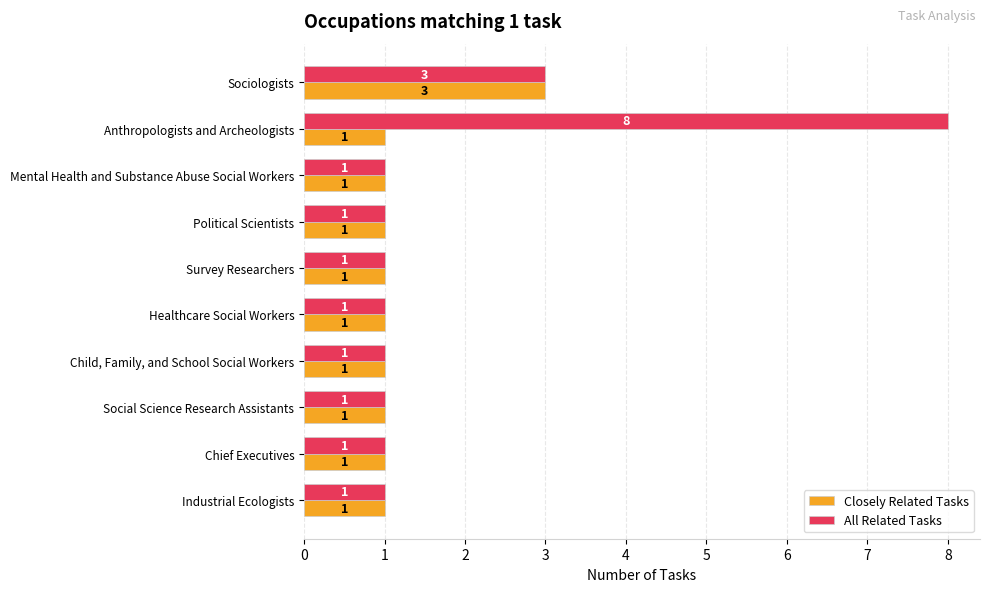

What are all the series names shown in the legend?

Closely Related Tasks, All Related Tasks